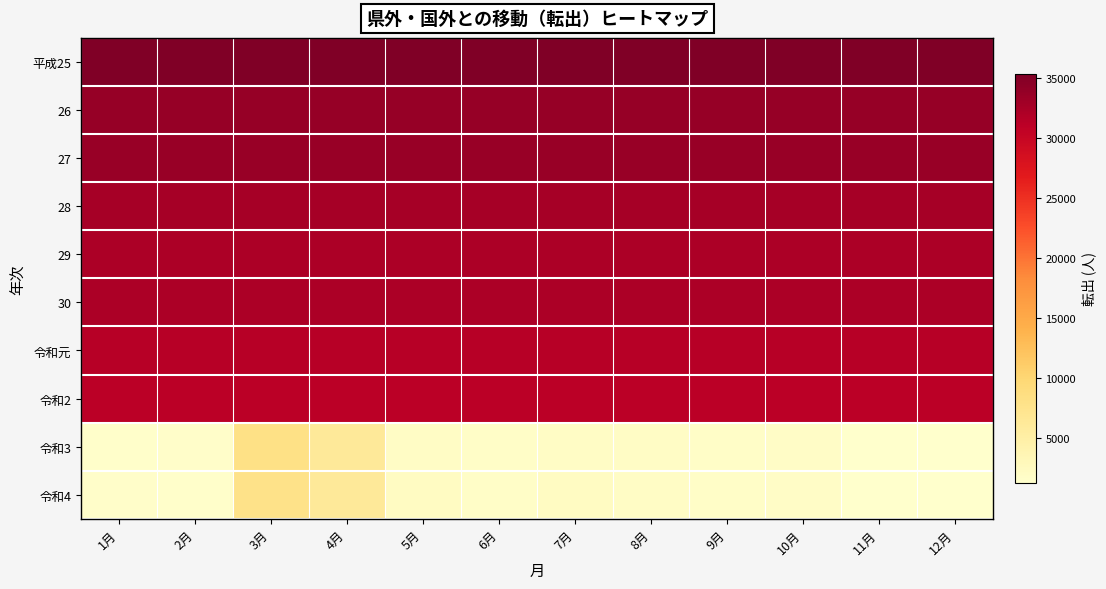

How many series are shown in this chart?

10